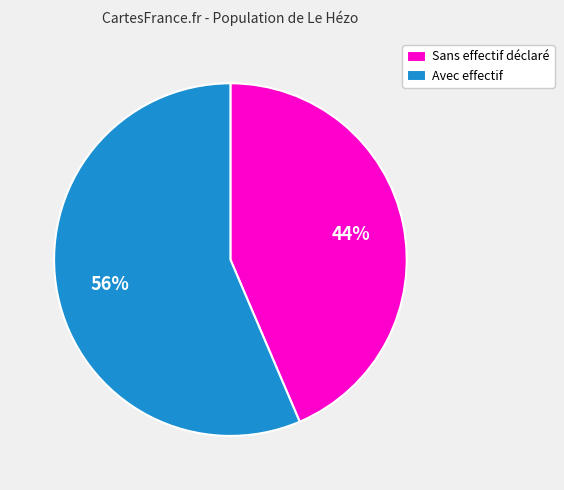

Combined, do Avec effectif and Sans effectif déclaré account for over 50%?

Yes